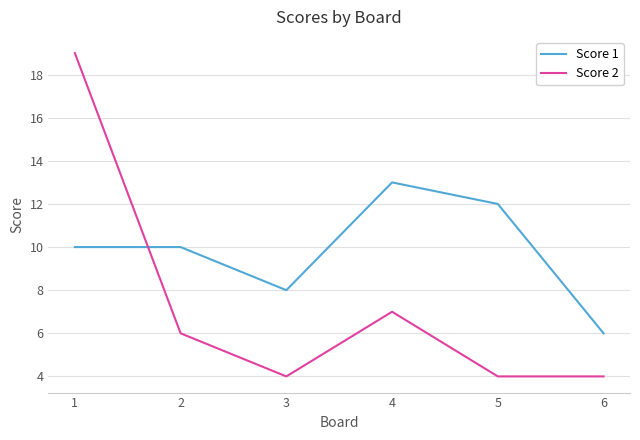

What is the smallest value displayed?

4